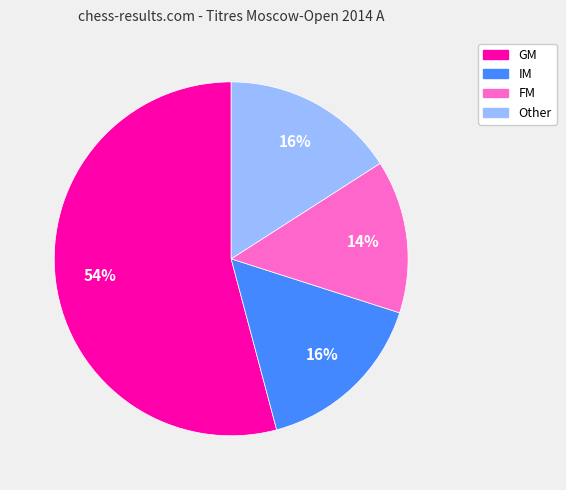

Is it true that FM is 6% of the pie?

False